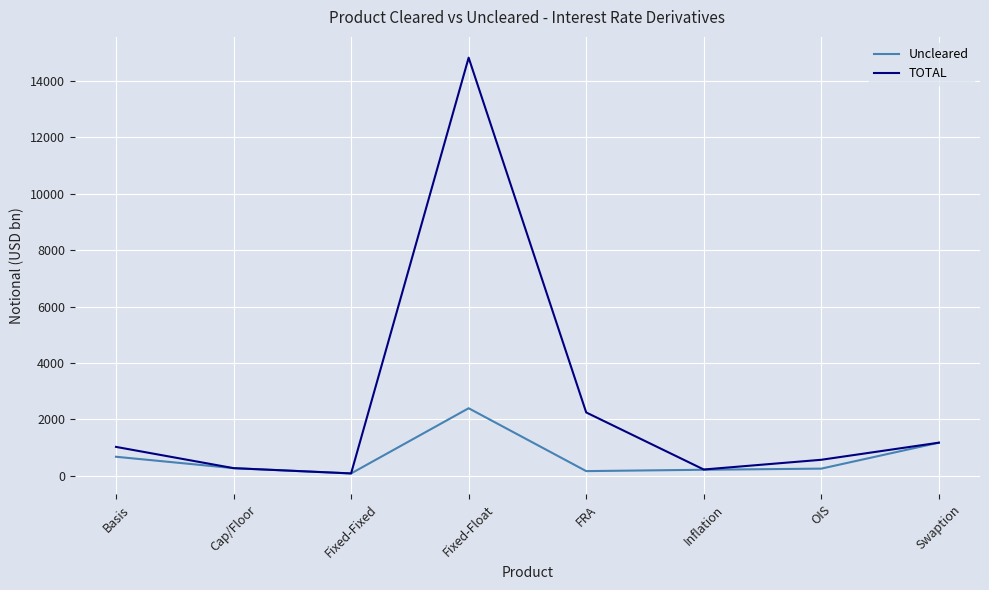

Which series has the widest spread of values?

TOTAL